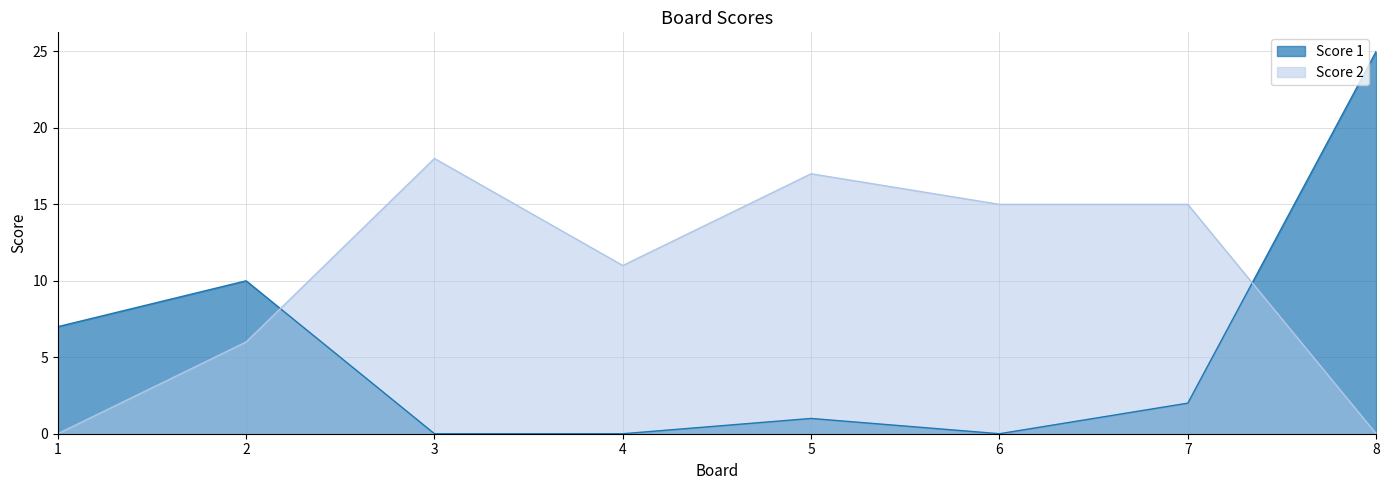

Rank the series by their average value, from highest to lowest.

Score 2, Score 1